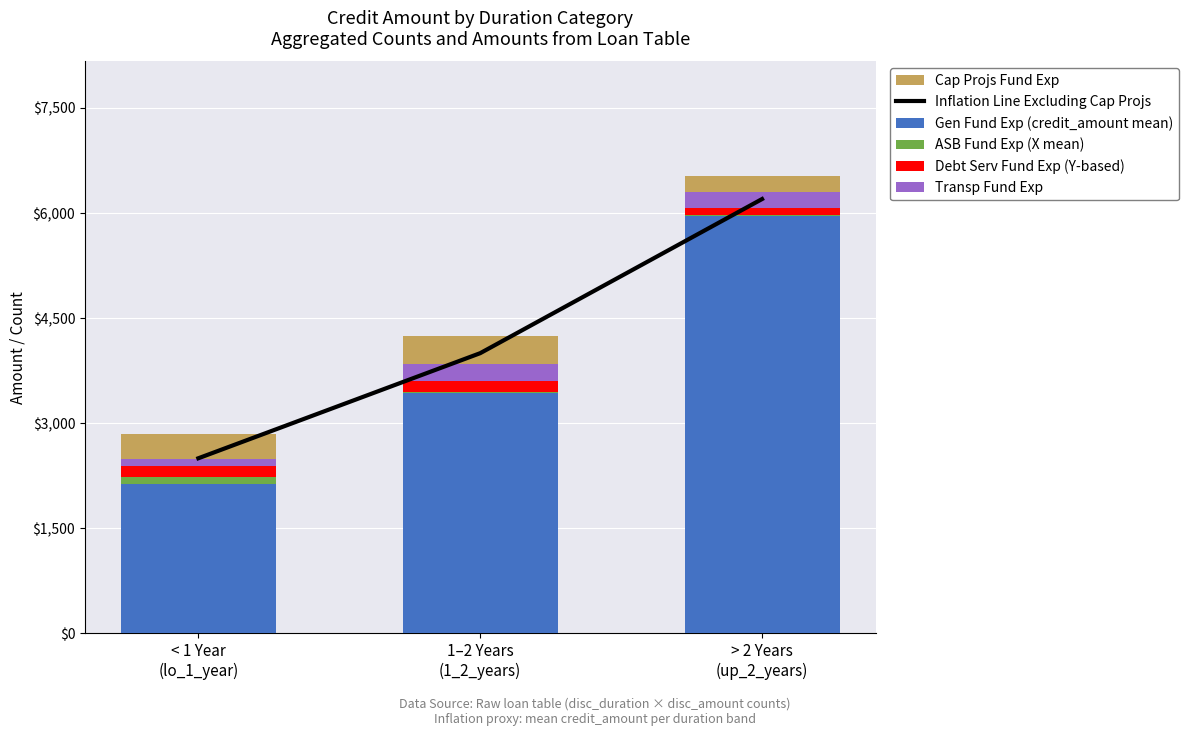

What is the minimum value for Cap Projs Fund Exp?

230